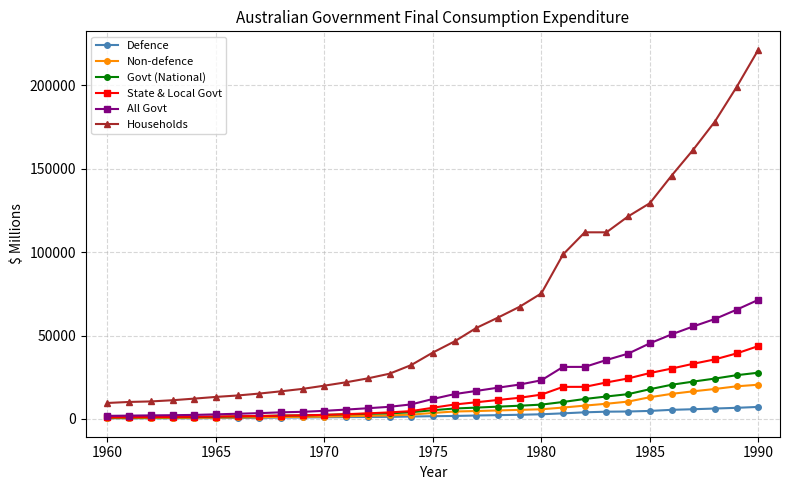

How many series are shown in this chart?

6